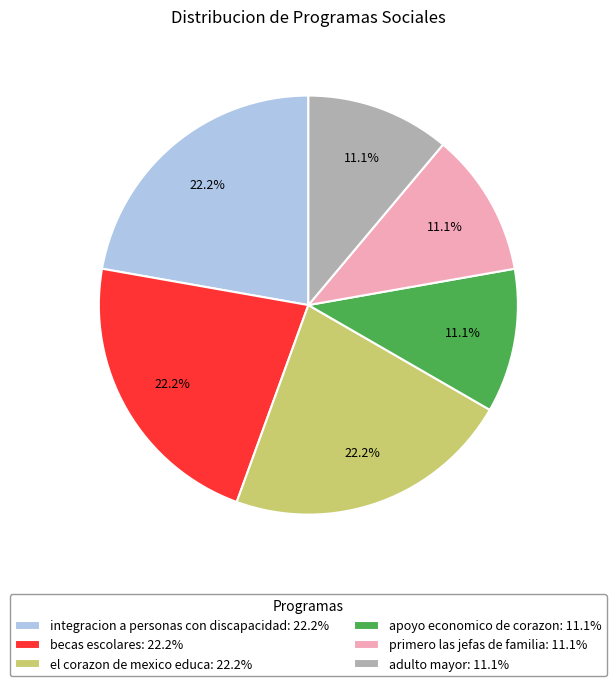

To the nearest percent, what is the difference between the apoyo economico de corazon and el corazon de mexico educa slice percentages?

11%